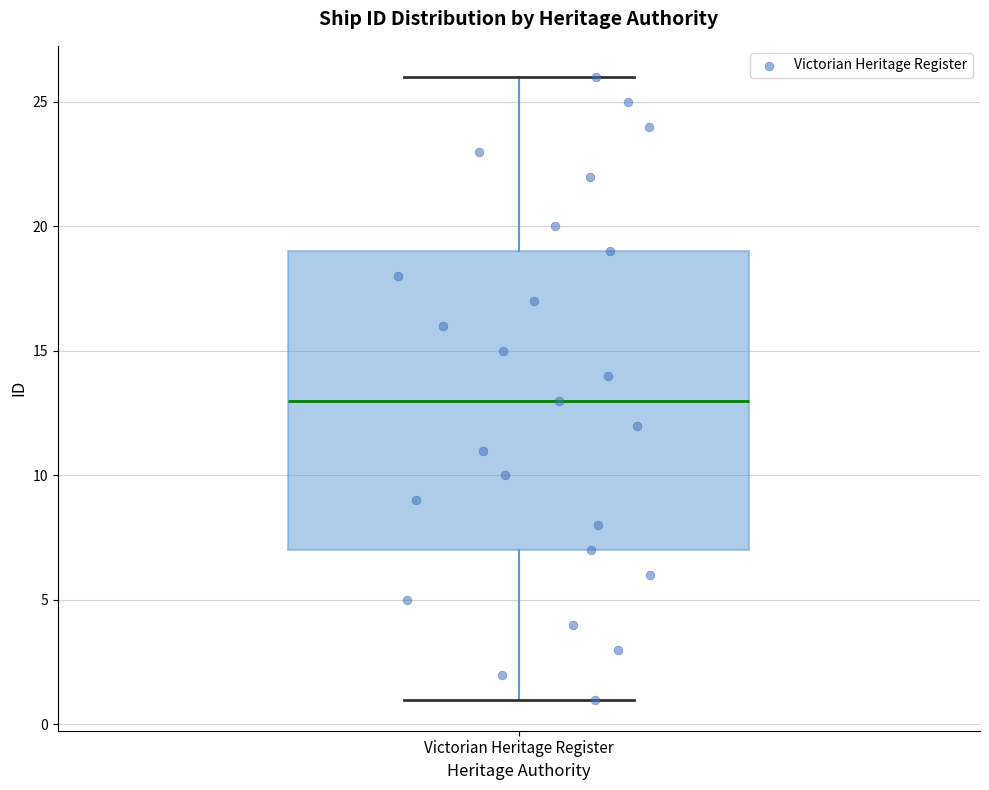

Transcribe this box plot: give where the median line is, the range the box spans, and where the two whiskers end, as read against the y-axis. The values are not printed on the chart, so give them approximately, as read against the axis.

median 13, box 7 to 19, whiskers 1 to 26